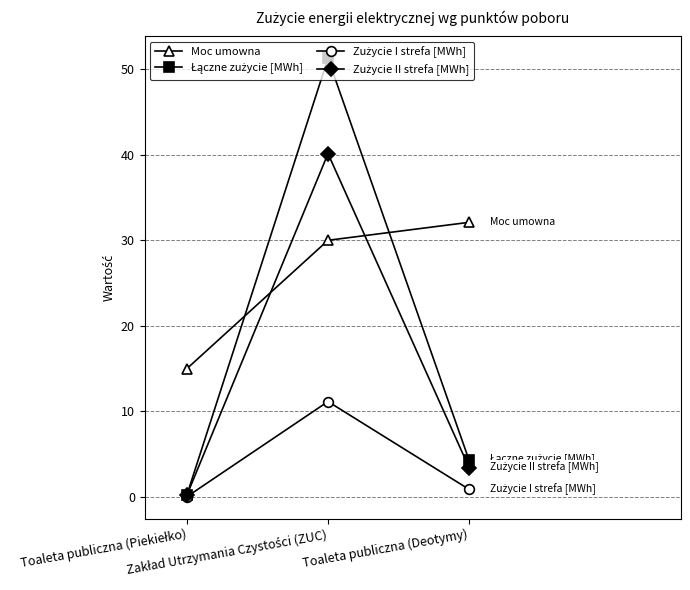

At which category does the chart reach its peak across all series?

Zakład Utrzymania Czystości (ZUC)